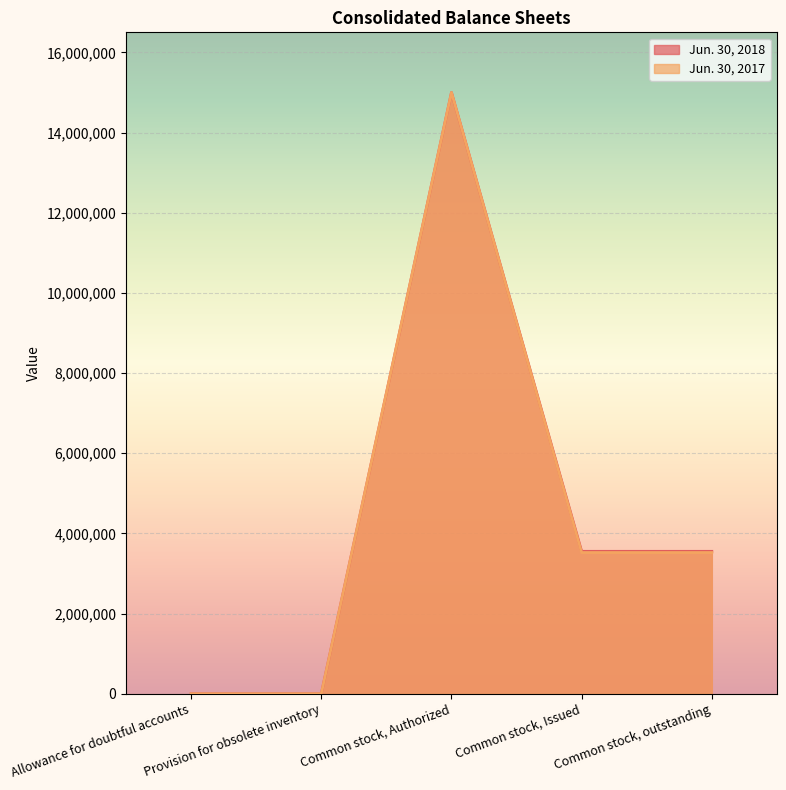

What is the value of the Jun. 30, 2017 point at the 4th from the left?

3523055